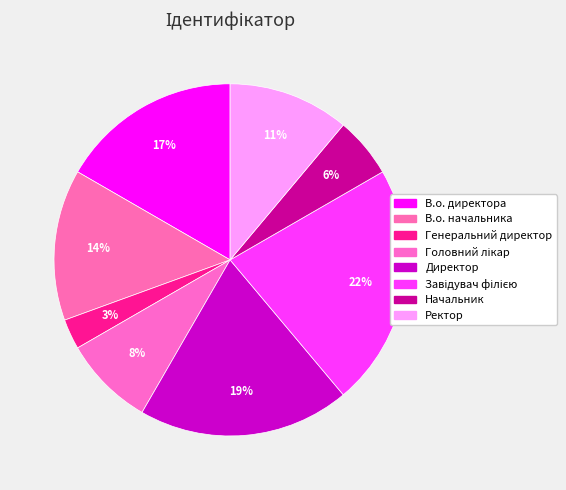

Count the number of slices in the pie.

8